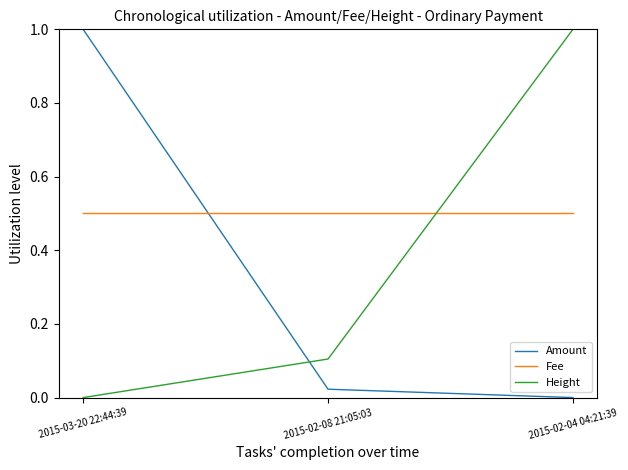

Does the chart display data point markers on the line(s)?

No